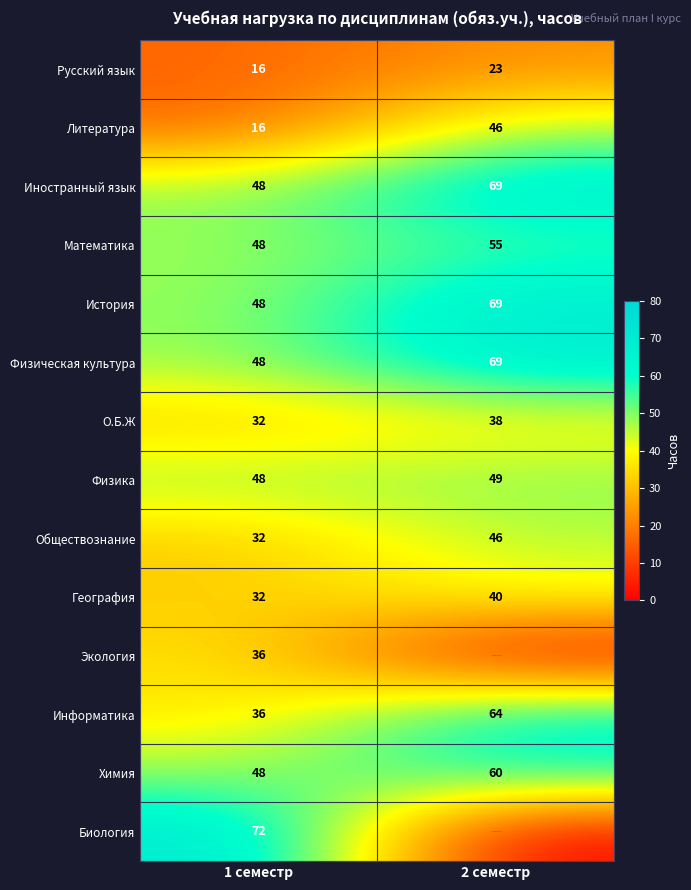

The value of Химия at 2 семестр is 60. True or false?

True